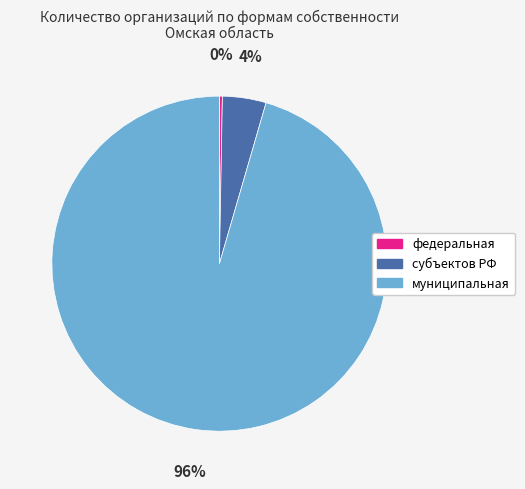

Which slice is the smallest?

федеральная